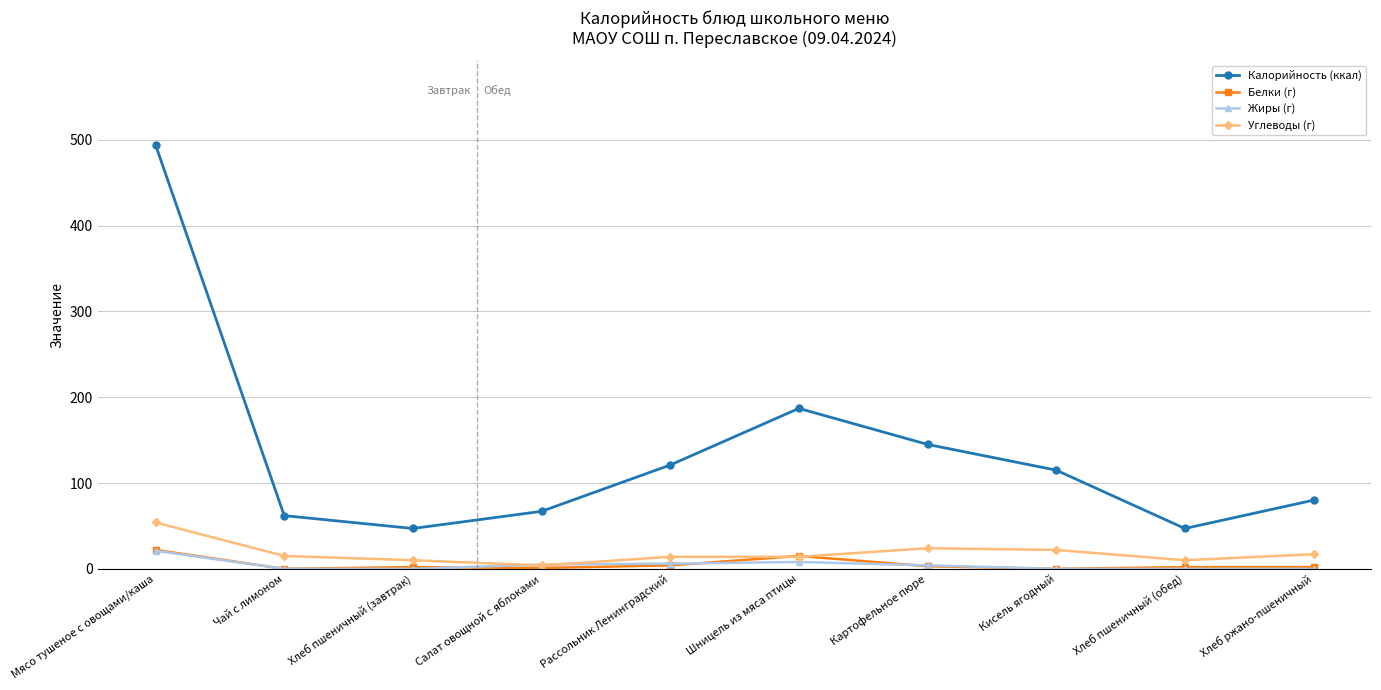

True or false: Калорийность (ккал) has a value of 255 at Картофельное пюре.

False